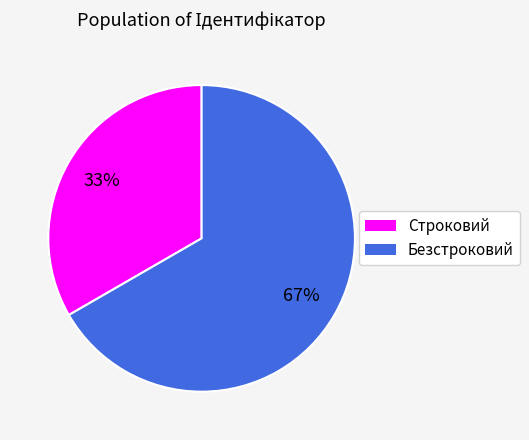

Rank the categories by value from lowest to highest.

Строковий, Безстроковий